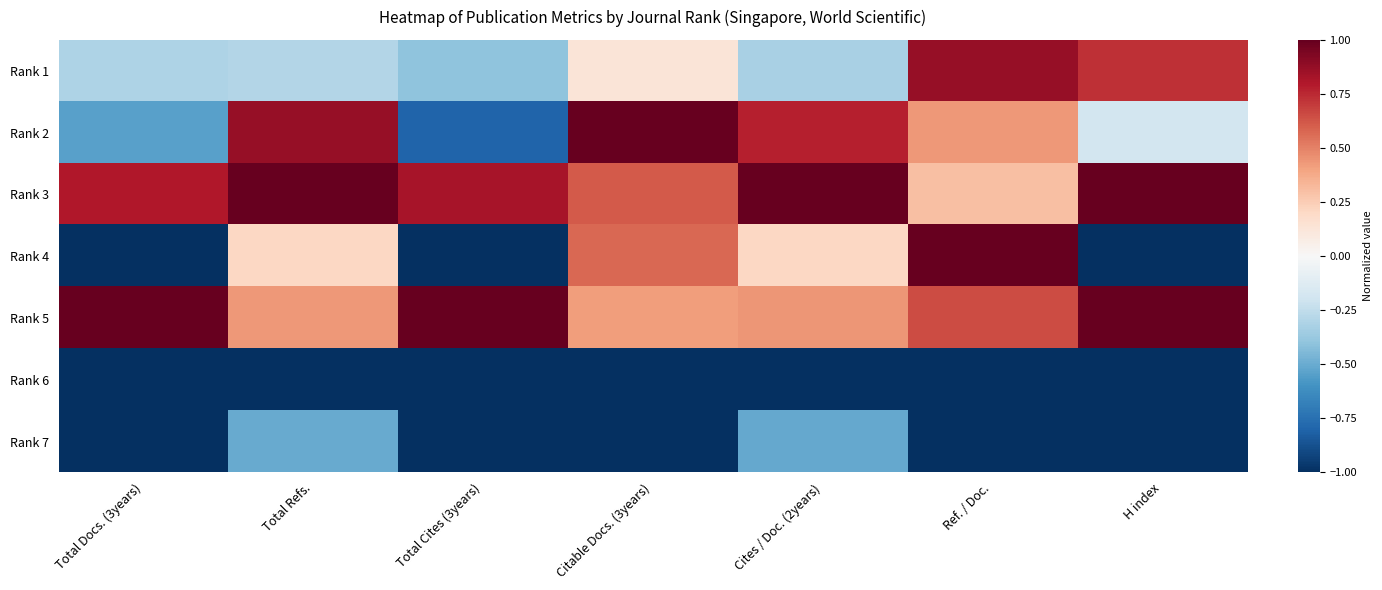

What is the maximum value shown in the chart?

1.0